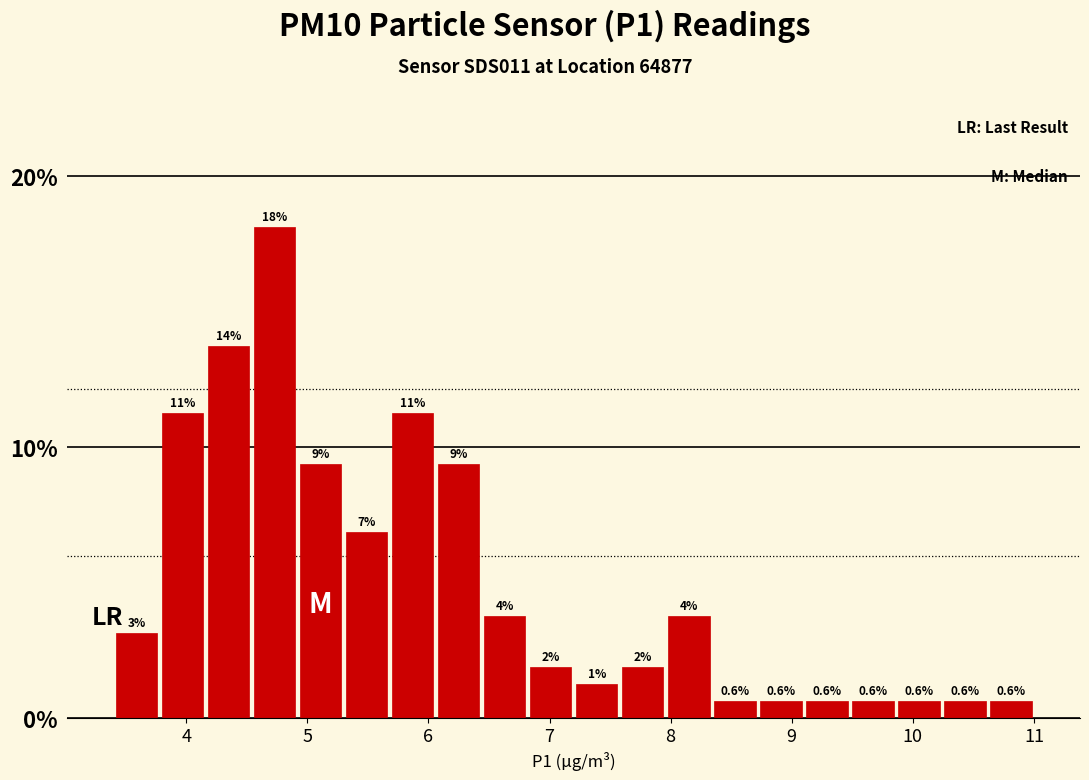

Read against the x-axis, roughly where is the centre of the tallest bar?

4.7